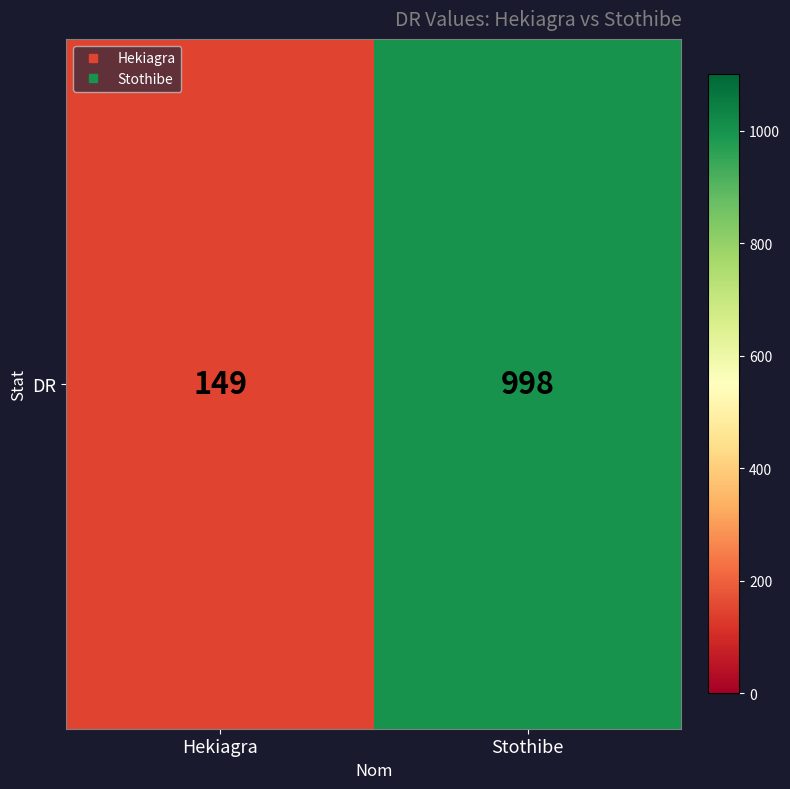

At which category does the chart reach its peak across all series?

Stothibe